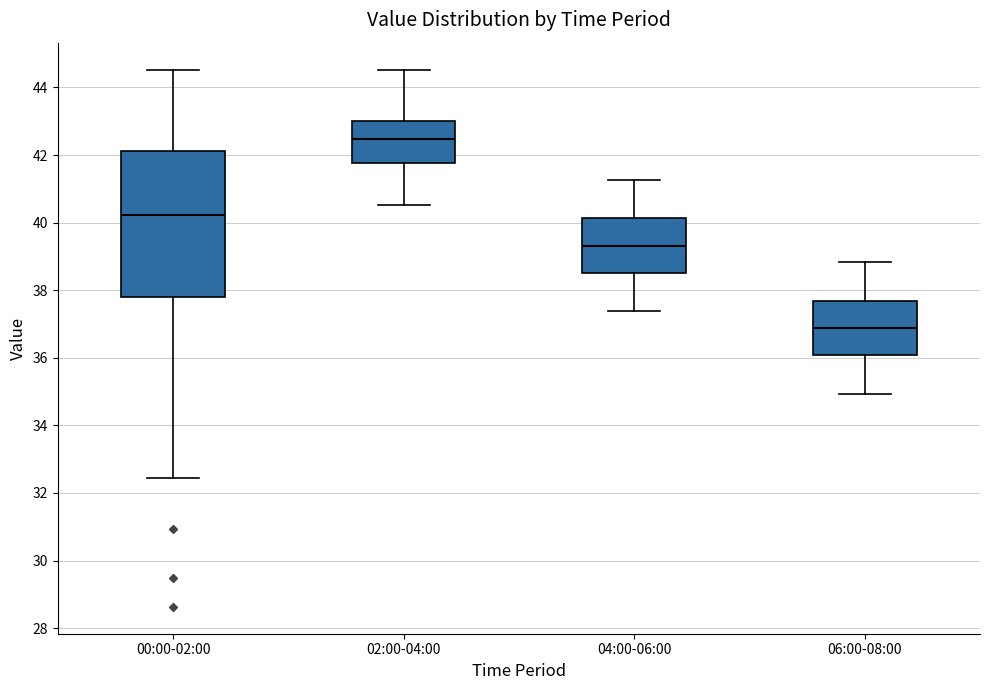

Which box has the lowest median line?

06:00-08:00